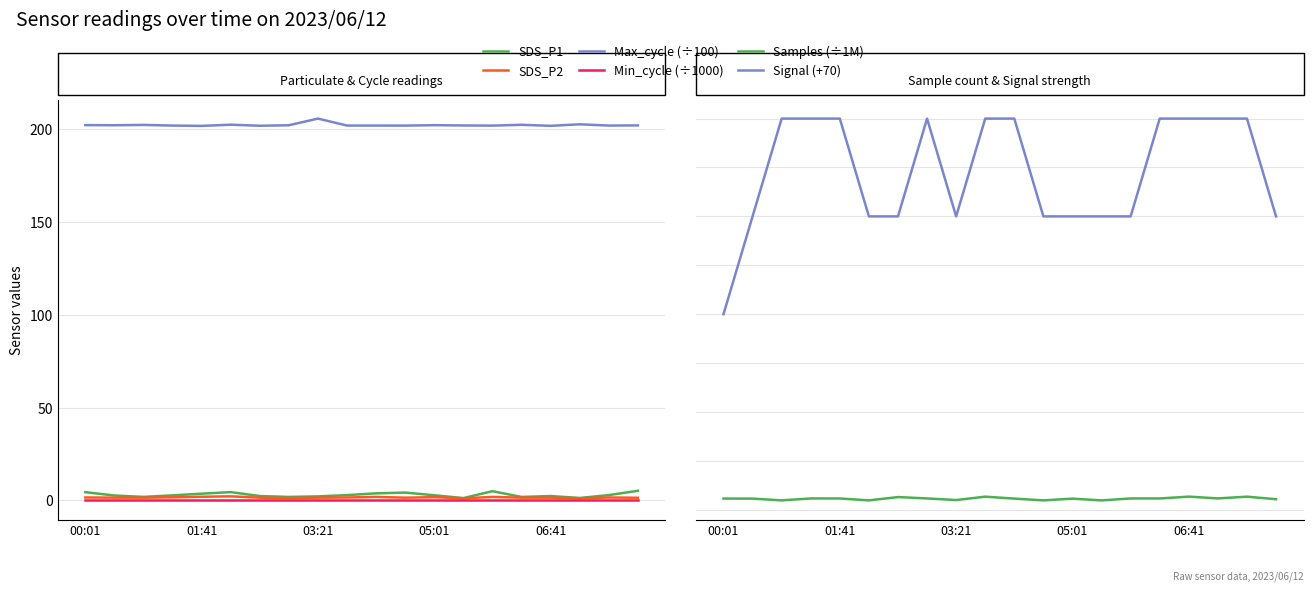

True or false: Min_cycle (÷1000) and Samples (÷1M) cross at least once.

False